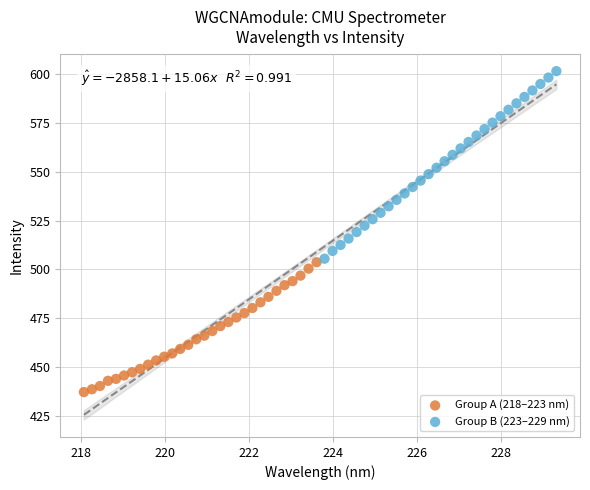

Which series reaches the maximum Y coordinate?

Group B (223–229 nm)